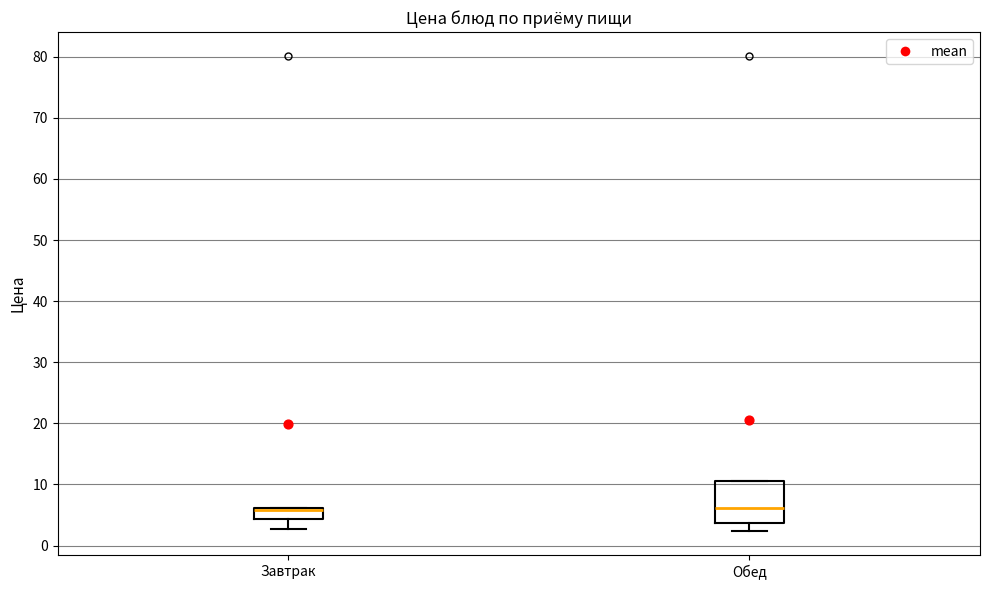

Reading left to right, transcribe this box plot: for each box, give where its median line is, the range the box spans, and where its two whiskers end, as read against the y-axis. The values are not printed on the chart, so give them approximately, as read against the axis.

Завтрак: median 6 (drawn on the box's upper edge), box 4 to 6, whiskers 3 to 6
Обед: median 6, box 4 to 11, whiskers 2 to 11